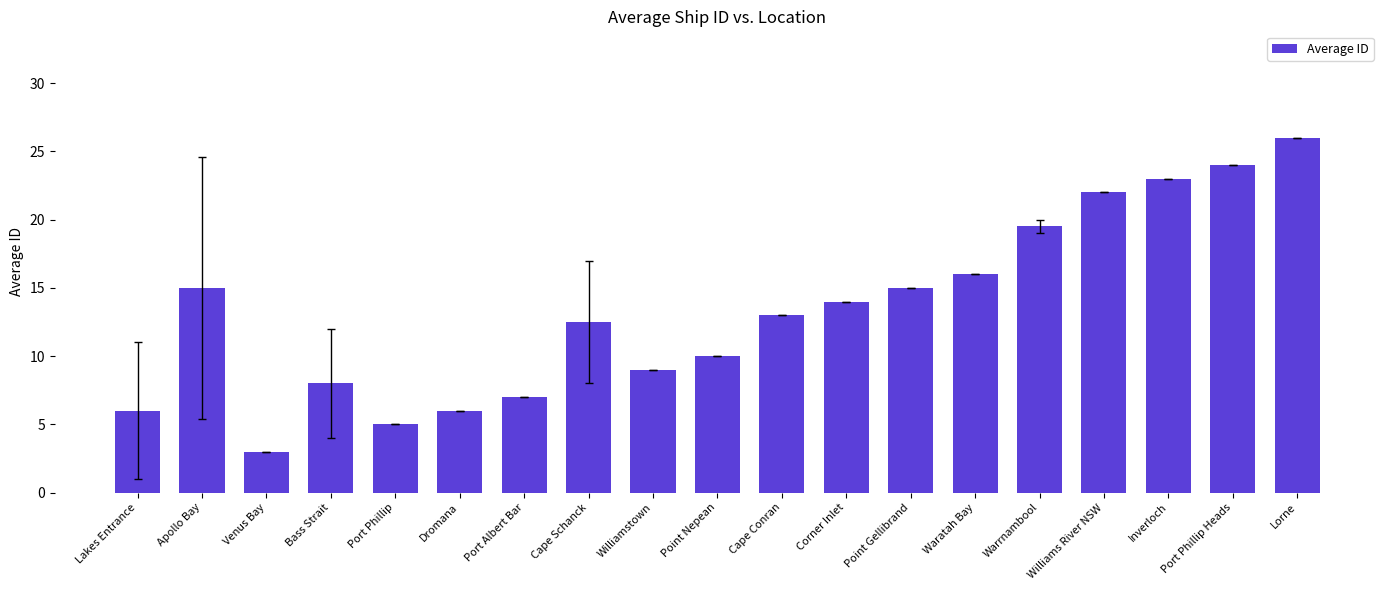

Approximately how many times larger is the value at Venus Bay compared to Cape Schanck?

0.2